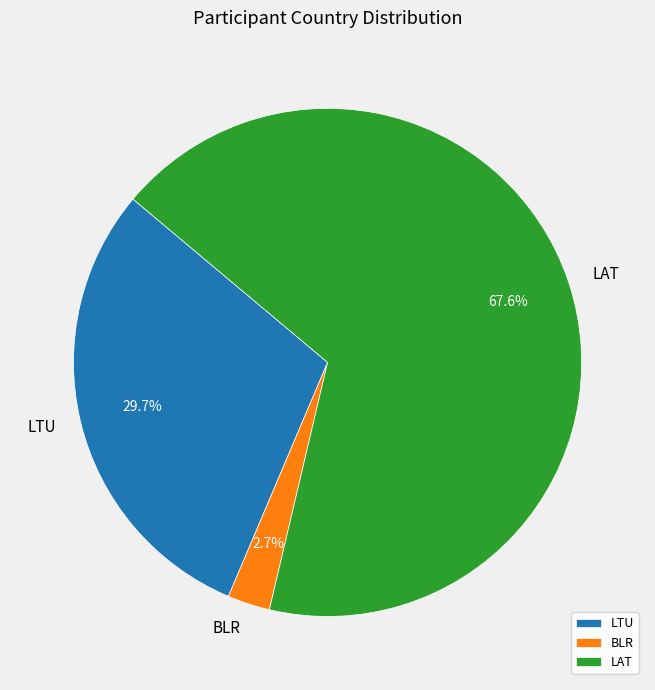

Approximately how many times larger is the value at LAT compared to LTU?

2.3